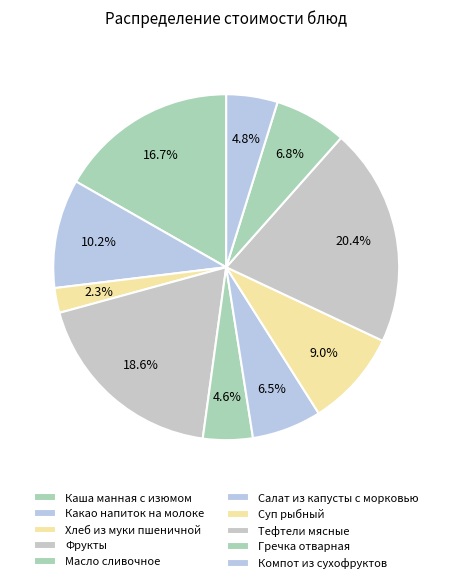

To the nearest percent, what portion does Суп рыбный represent?

9%